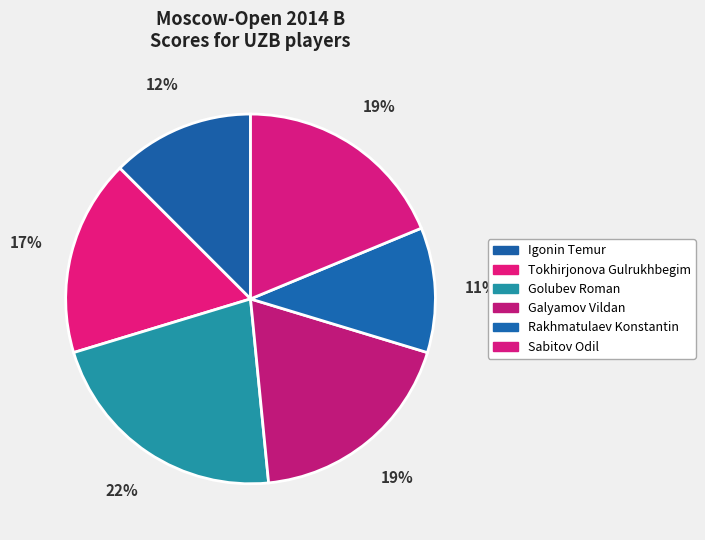

Count the number of slices in the pie.

6